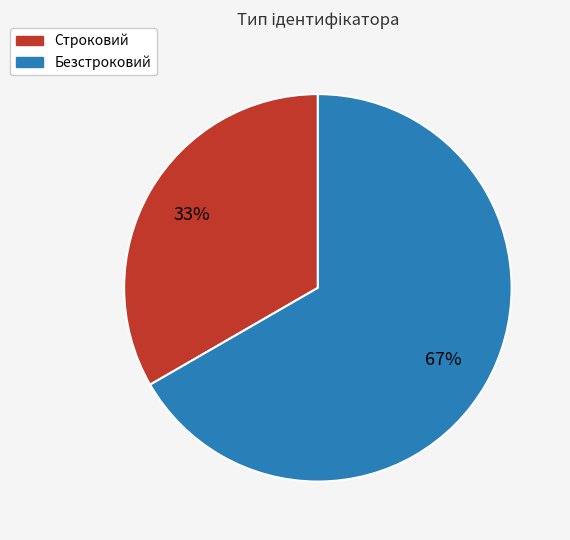

To the nearest percent, what is the average slice percentage?

50%